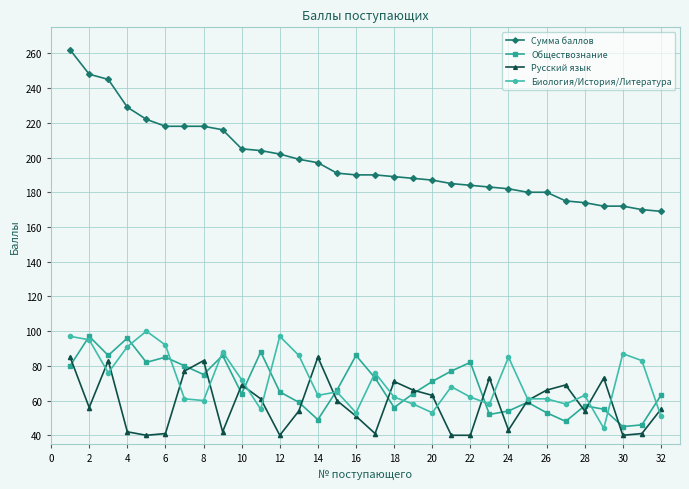

True or false: Биология/История/Литература and Обществознание cross at least once.

True